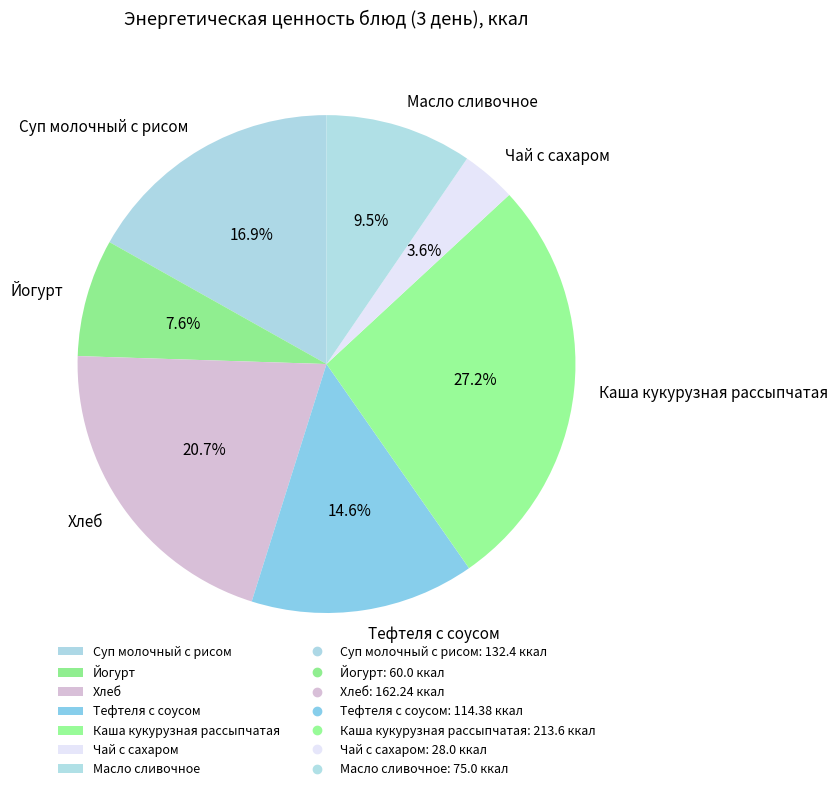

Is Суп молочный с рисом the majority of the pie?

No